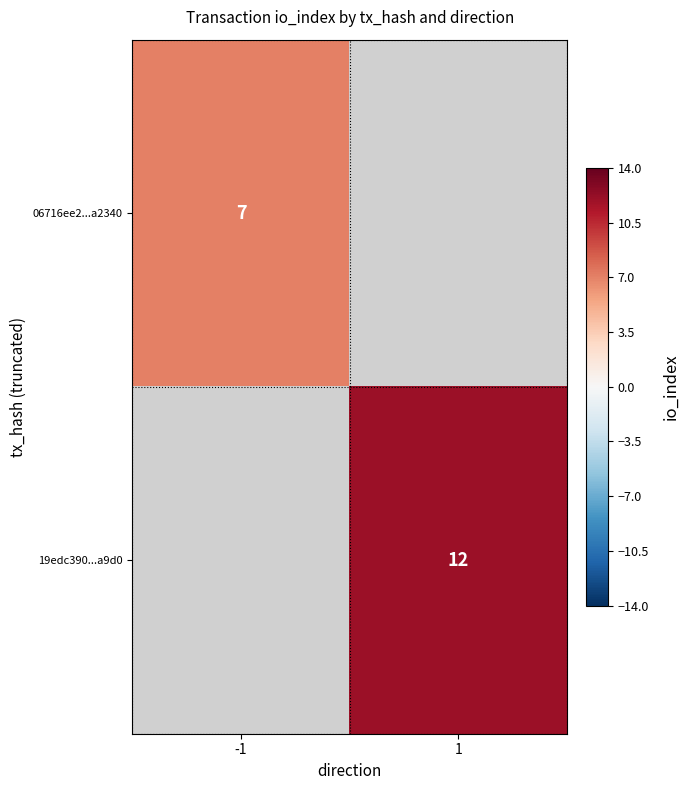

What value does the 06716ee2...a2340 series have at -1?

7.0